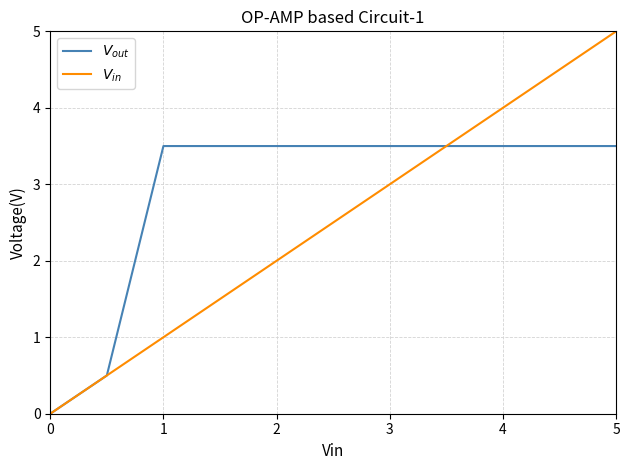

What is the greatest value displayed?

5.0